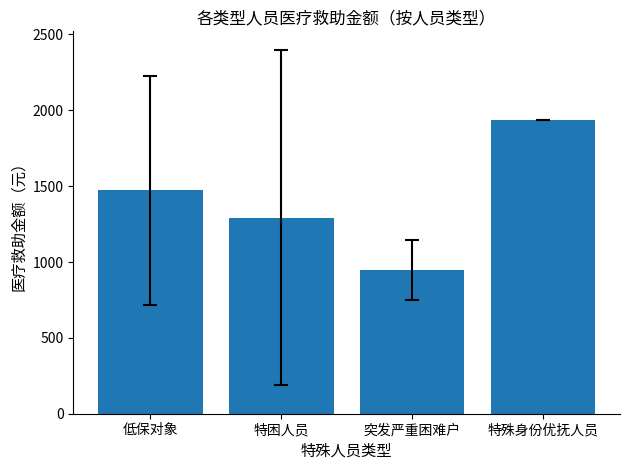

The chart shows a value of 822.8 at 特殊身份优抚人员. True or false?

False